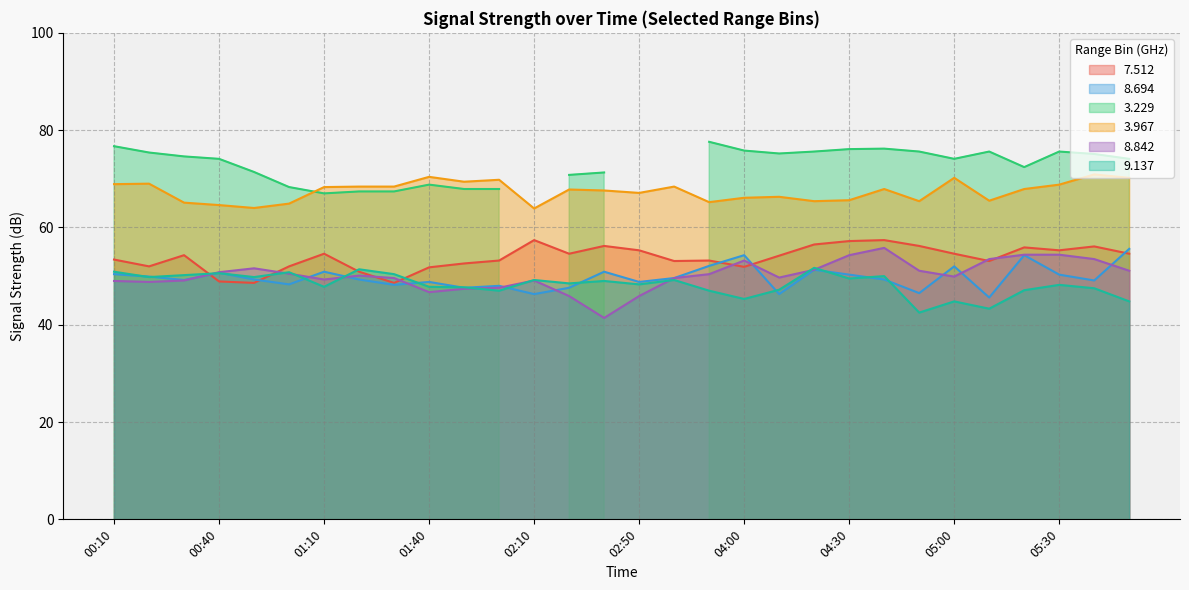

Which series has the largest range (max minus min)?

8.842